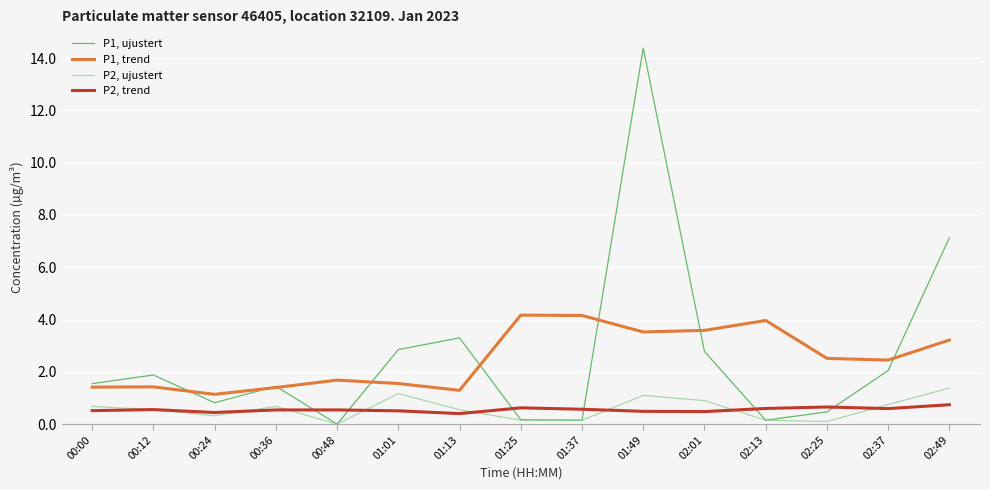

What is the total value across all series at 02:13?

4.9